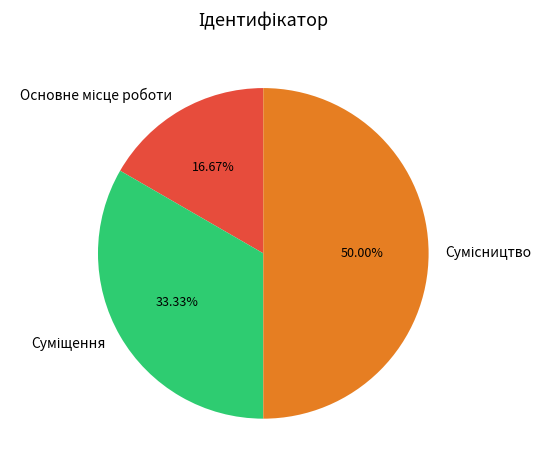

What is the ratio of the value at Сумісництво to the value at Основне місце роботи?

3.0